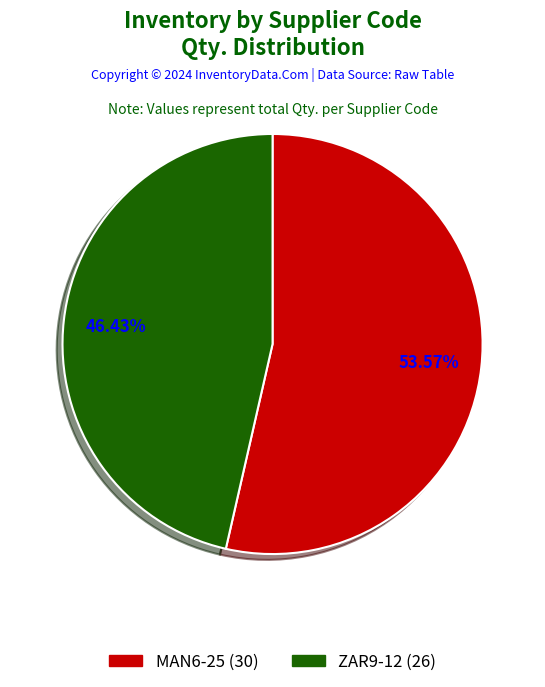

Between ZAR9-12 and MAN6-25, which is larger?

MAN6-25